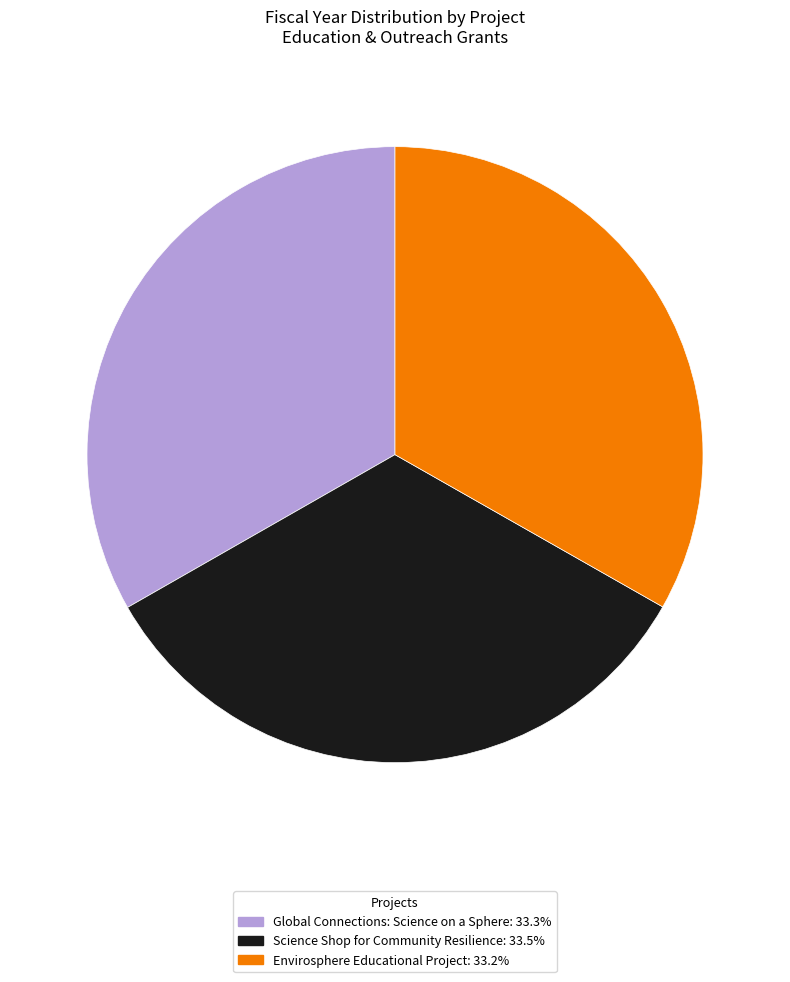

Does any single category account for the majority?

No